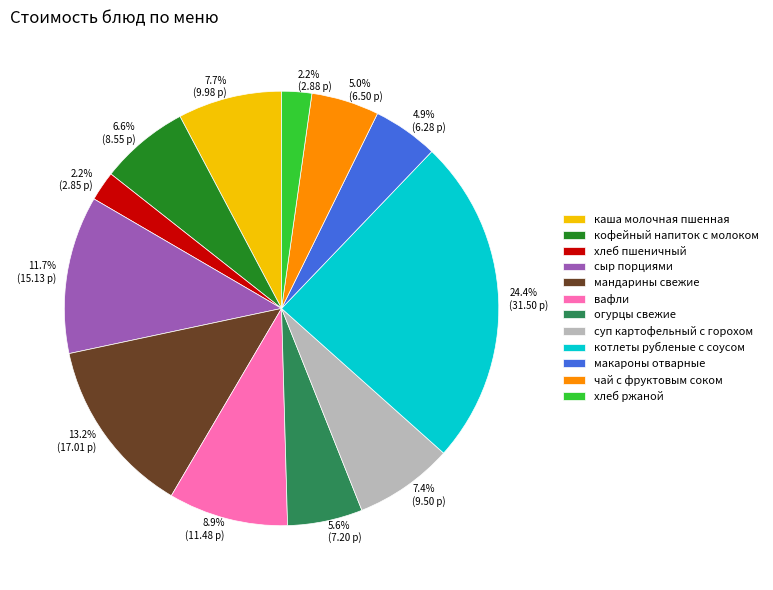

Which slice is the largest?

котлеты рубленые с соусом